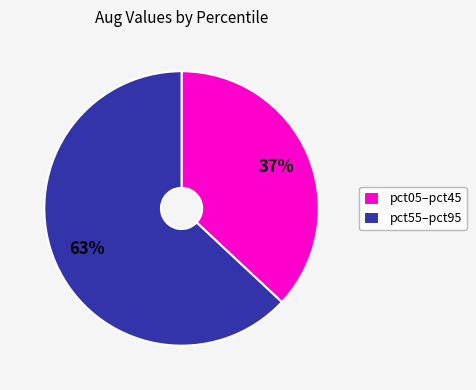

To the nearest percent, what is the average slice percentage?

50%